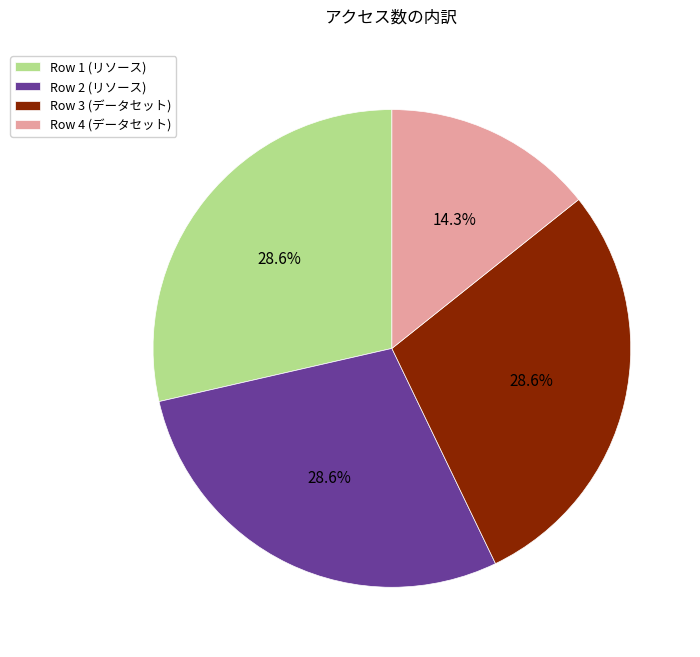

Which category has the smallest portion of the pie?

Row 4 (データセット)